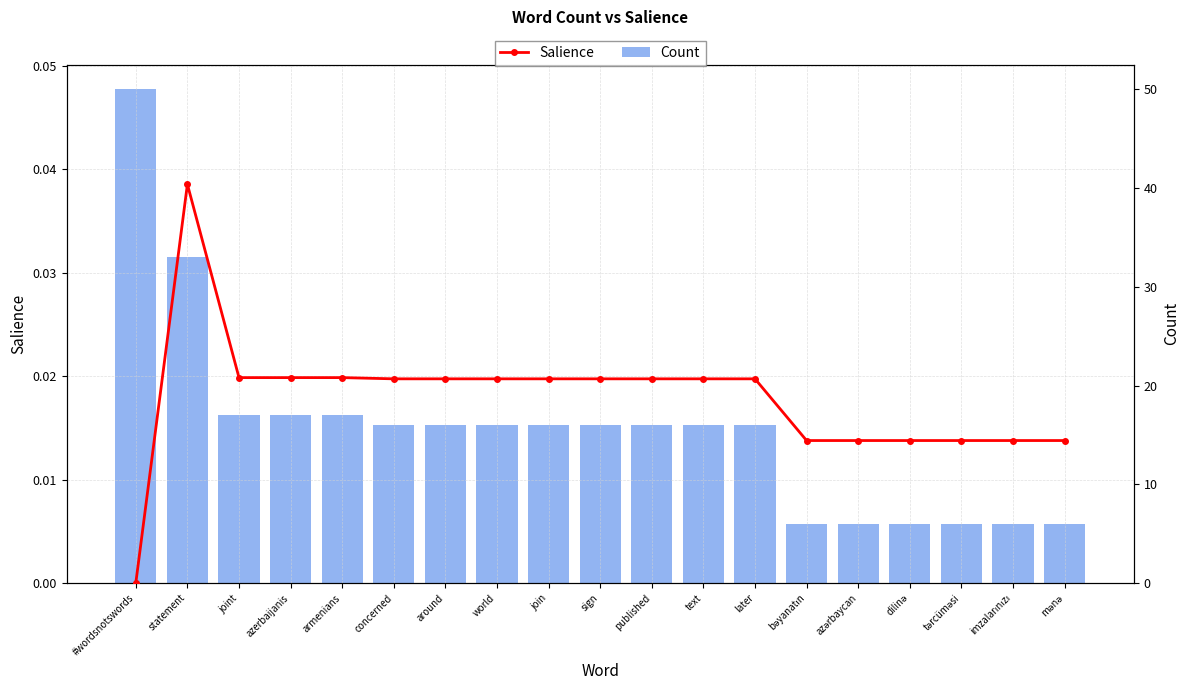

What is the total value across all series at world?

16.0